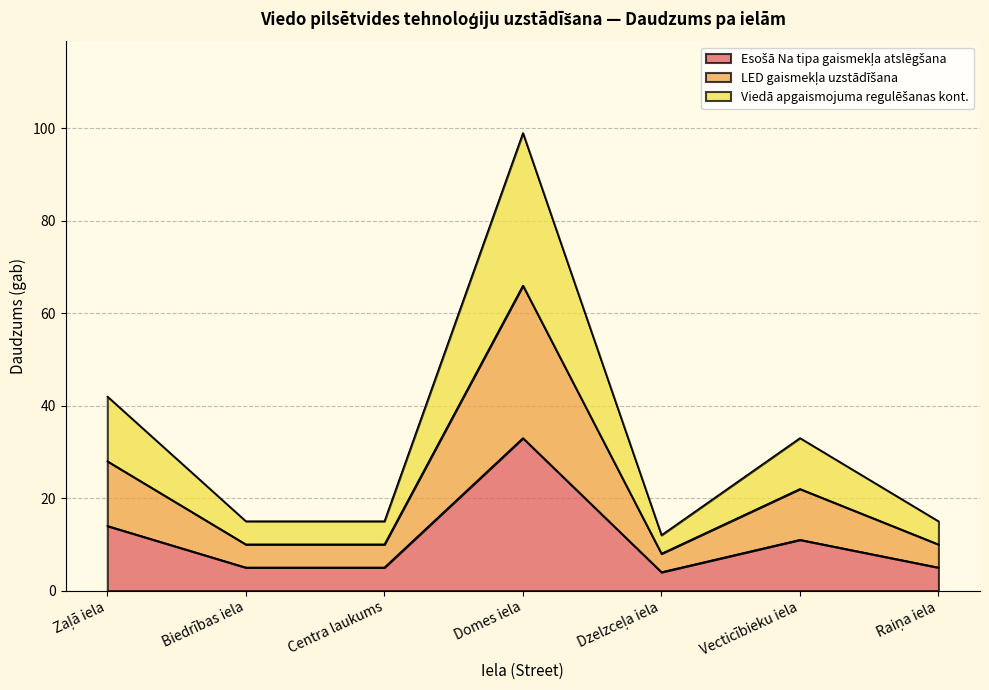

At which category is the sum across all series the highest?

Domes iela